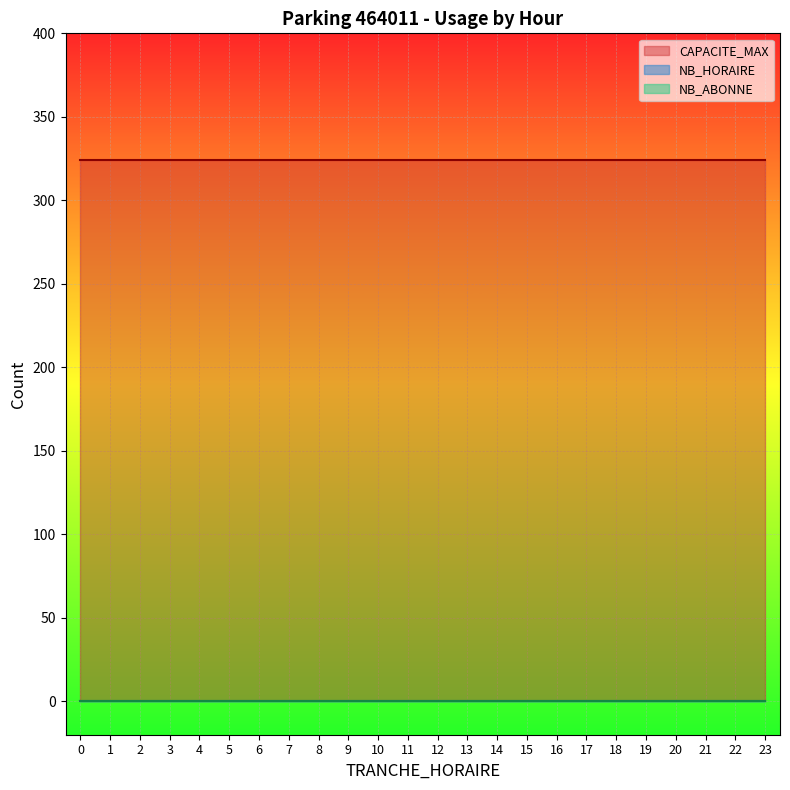

Rank the series by their maximum value, from lowest to highest.

NB_HORAIRE, NB_ABONNE, CAPACITE_MAX